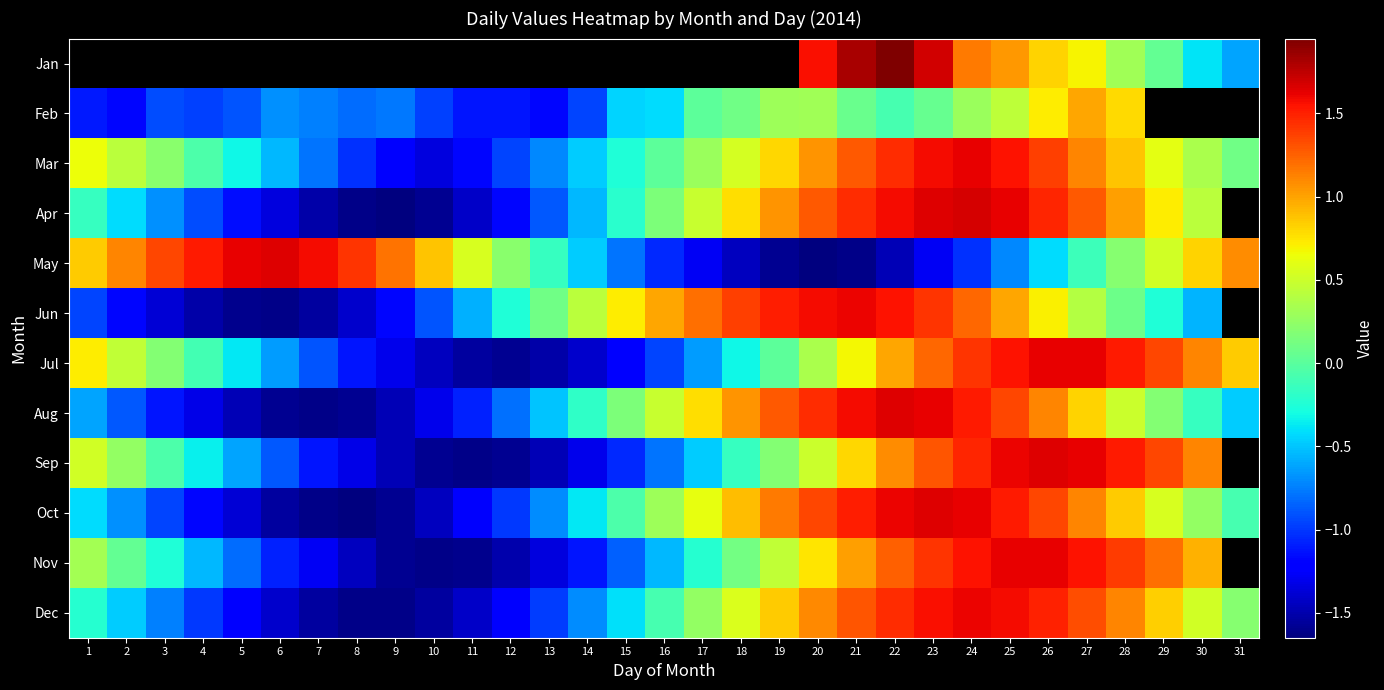

How many negative values does the Jun series have?

14